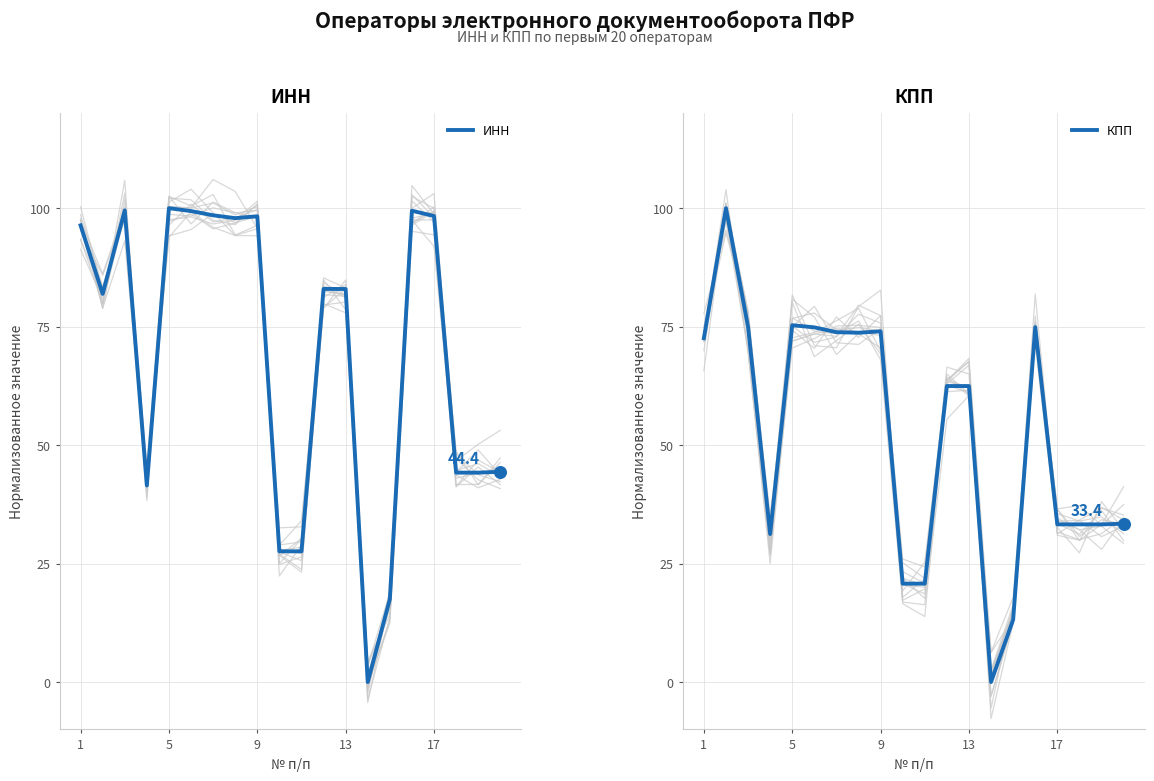

Is the value of КПП at 5 greater than the value of ИНН at 17?

No